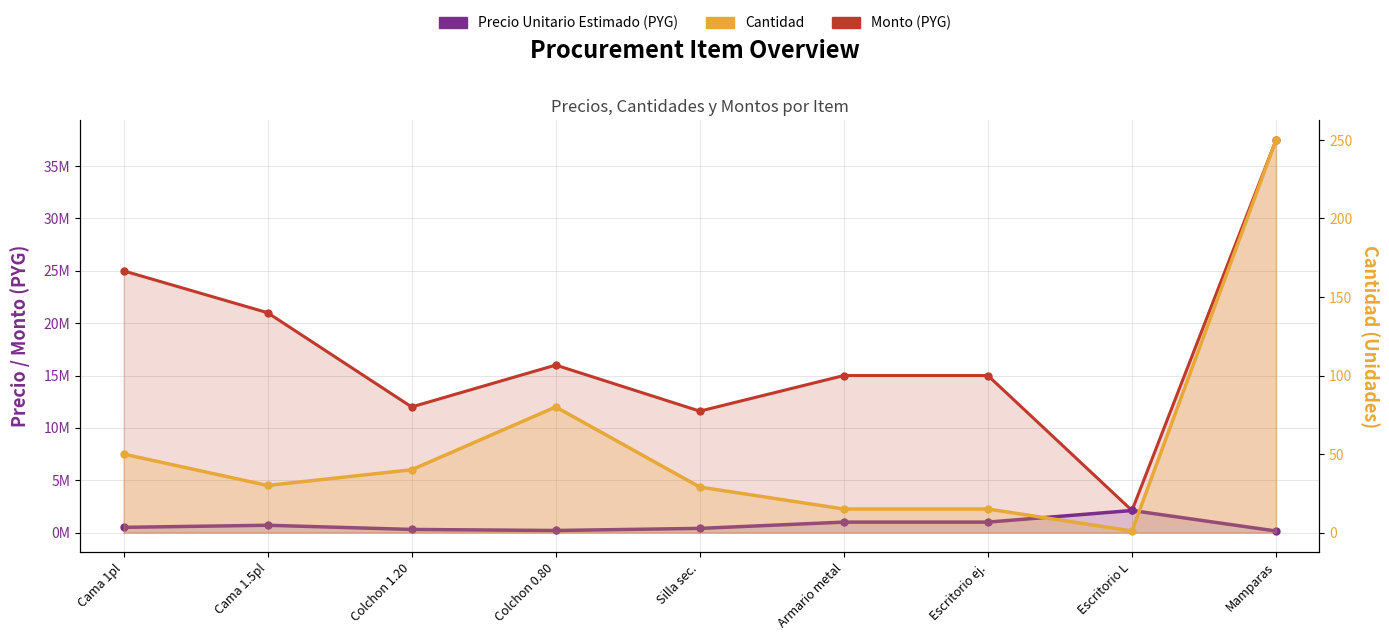

Which category has the lowest value in the Precio Unitario Estimado (PYG) series?

Mamparas